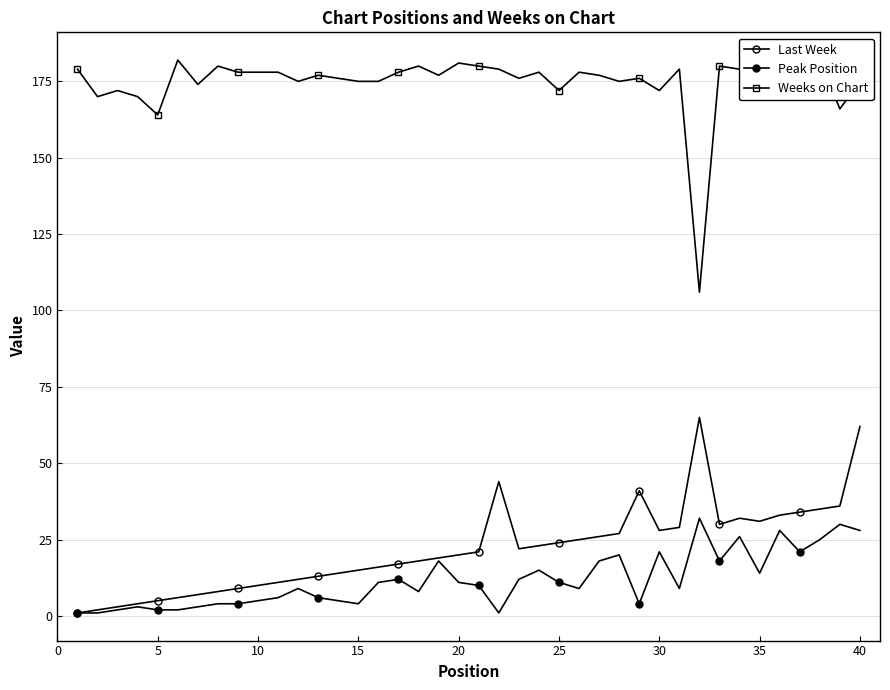

True or false: Last Week has more than 2 interior local peaks.

True